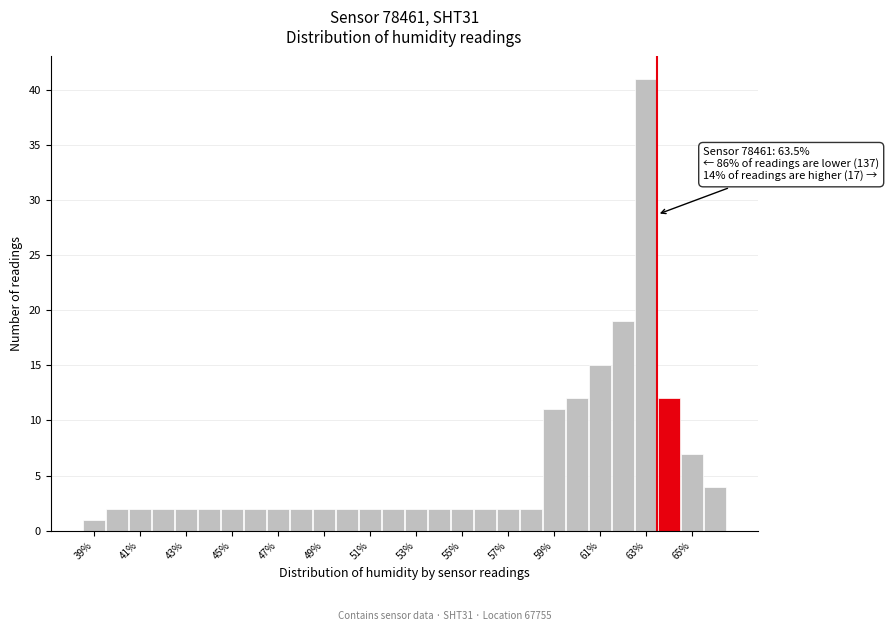

Which range on the x-axis has the tallest bar?

62.5 to 63.5